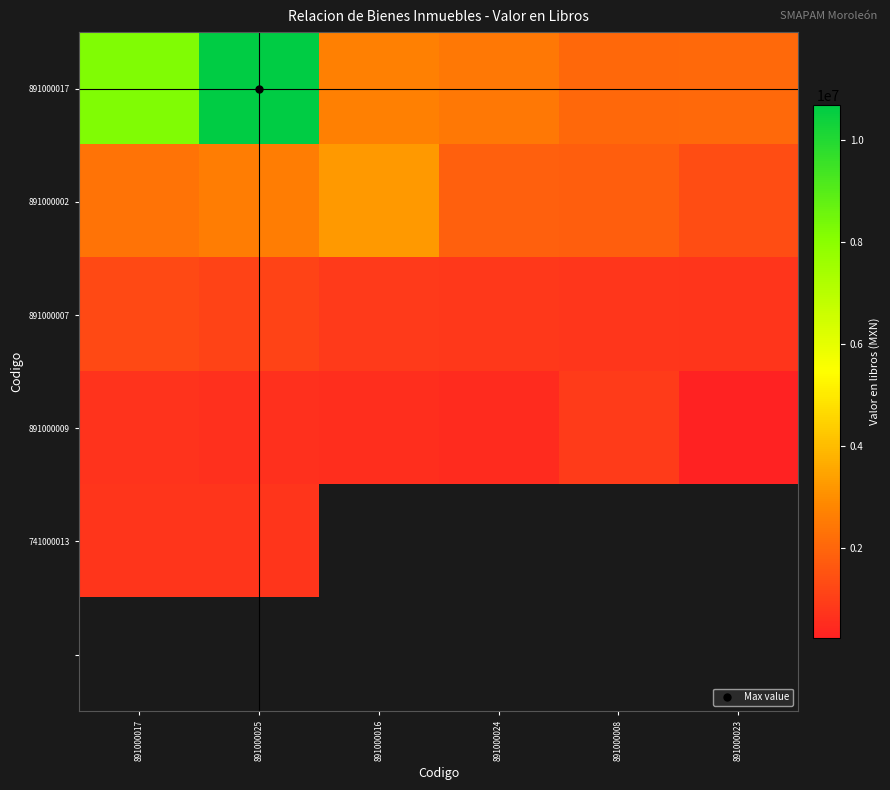

Which series has the largest total across all categories?

891000017